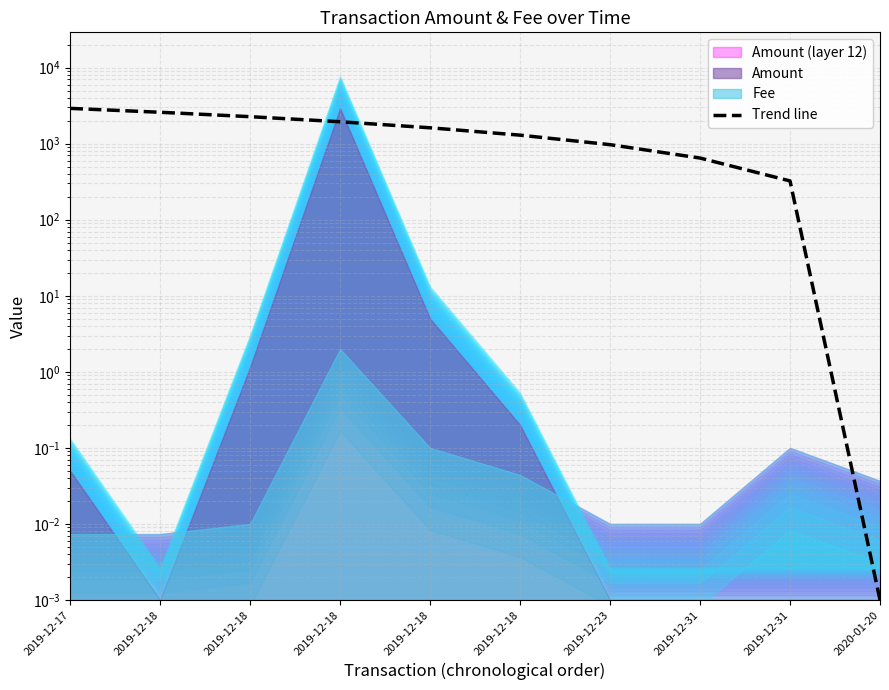

True or false: there are more than 1 points higher than both neighbors.

False